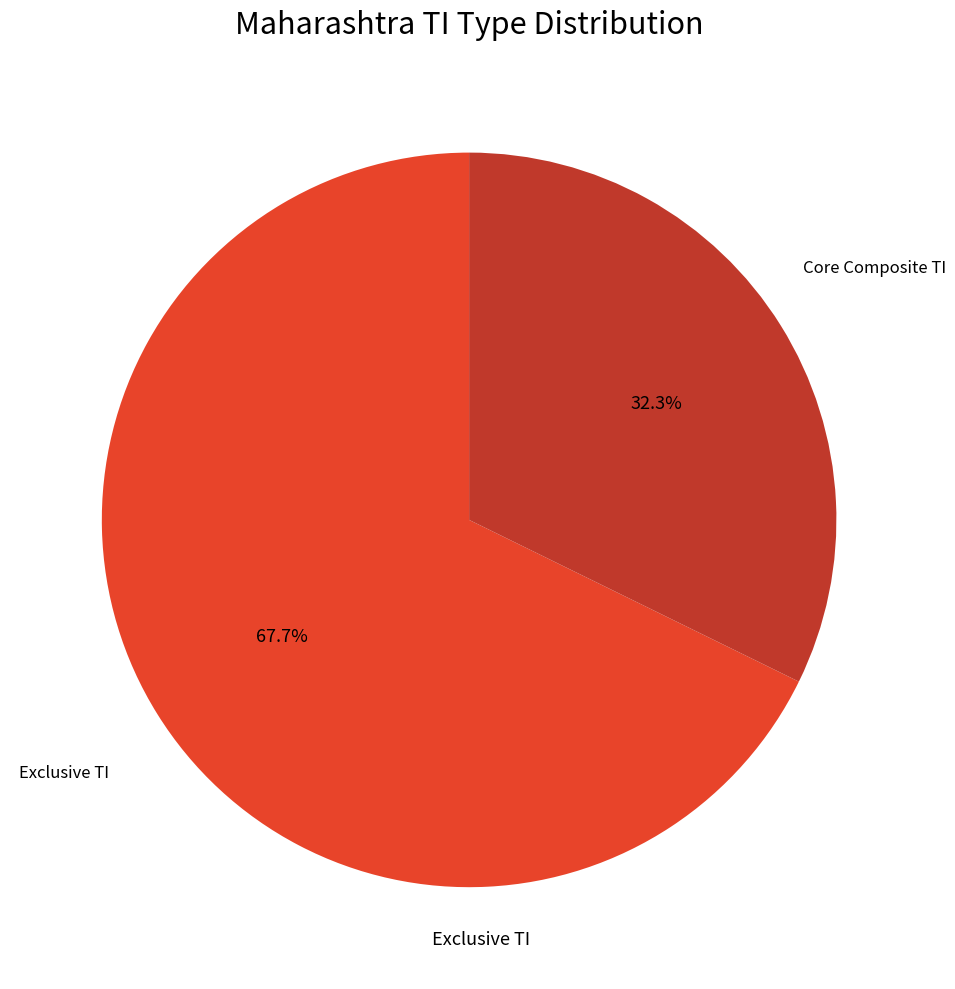

Does Core Composite TI account for over 50% of the chart?

No